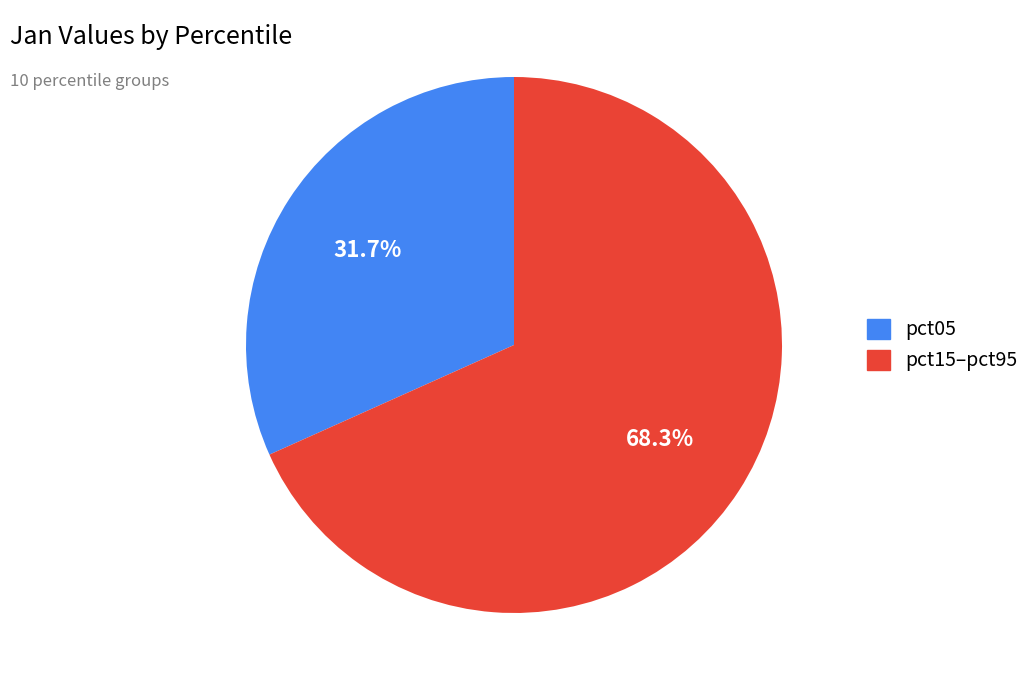

Count the number of slices in the pie.

2